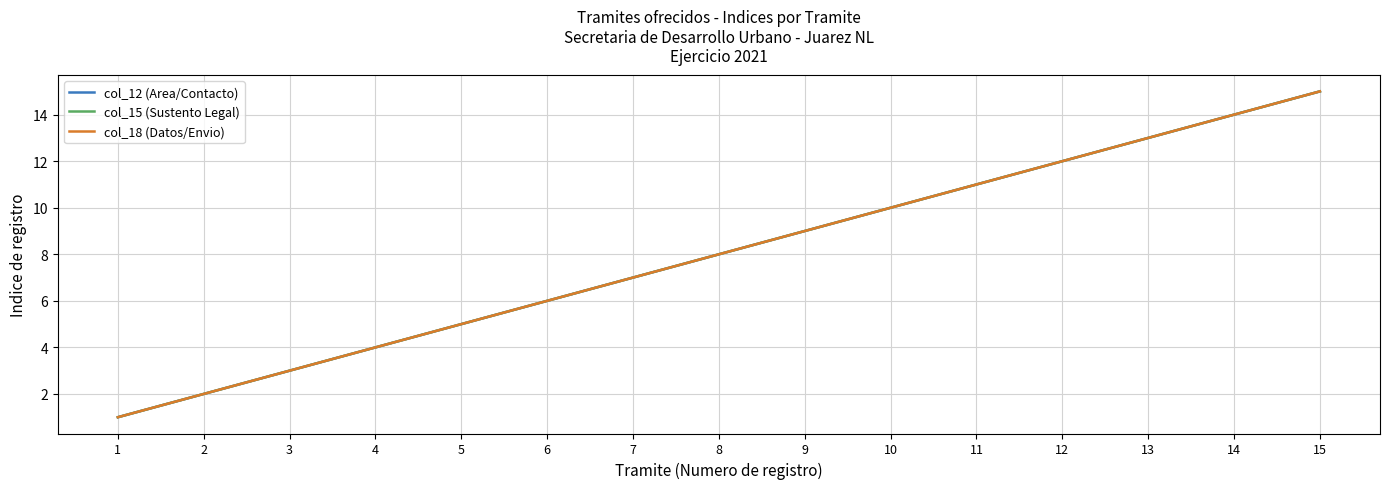

What is the minimum value shown in the chart?

1